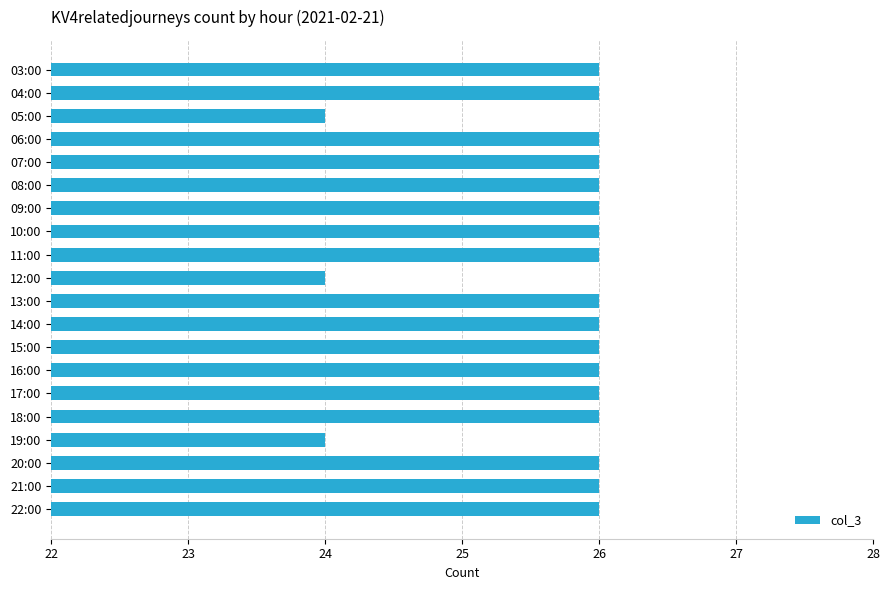

What is the change in value from 05:00 to 22:00?

+2